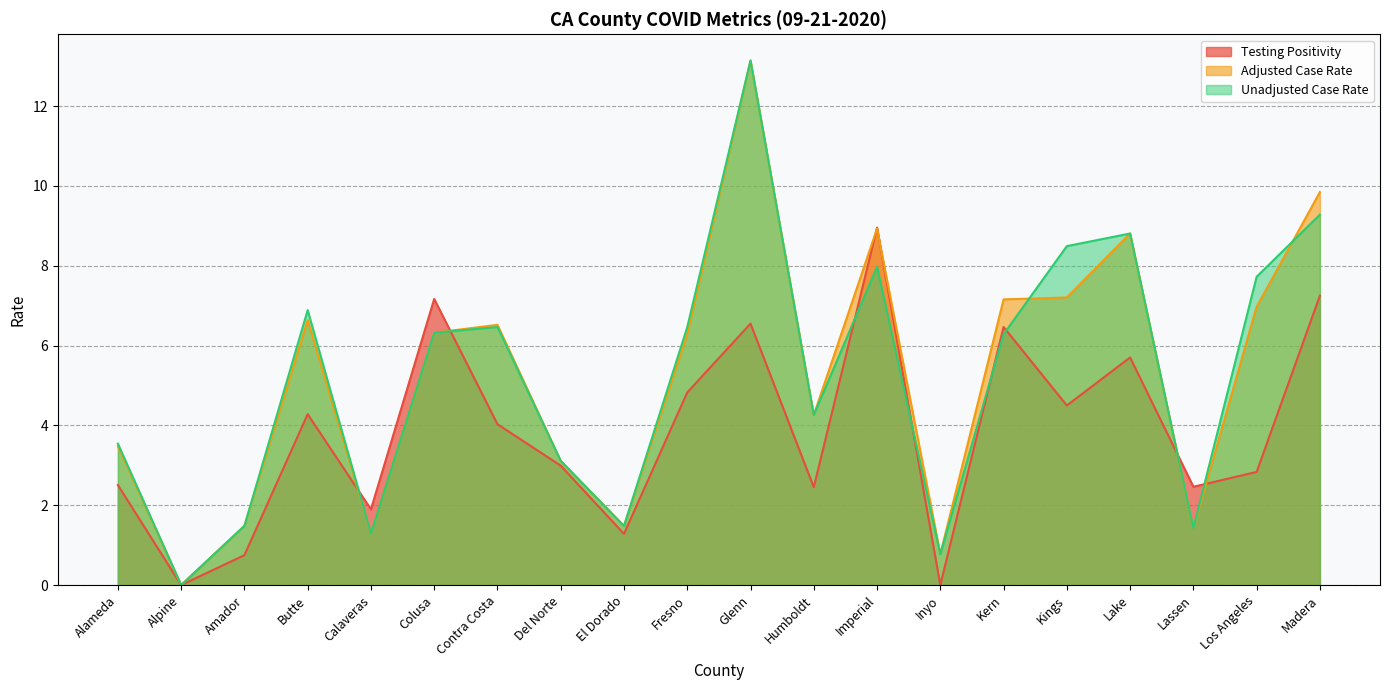

At which label does Testing Positivity reach its peak?

Imperial